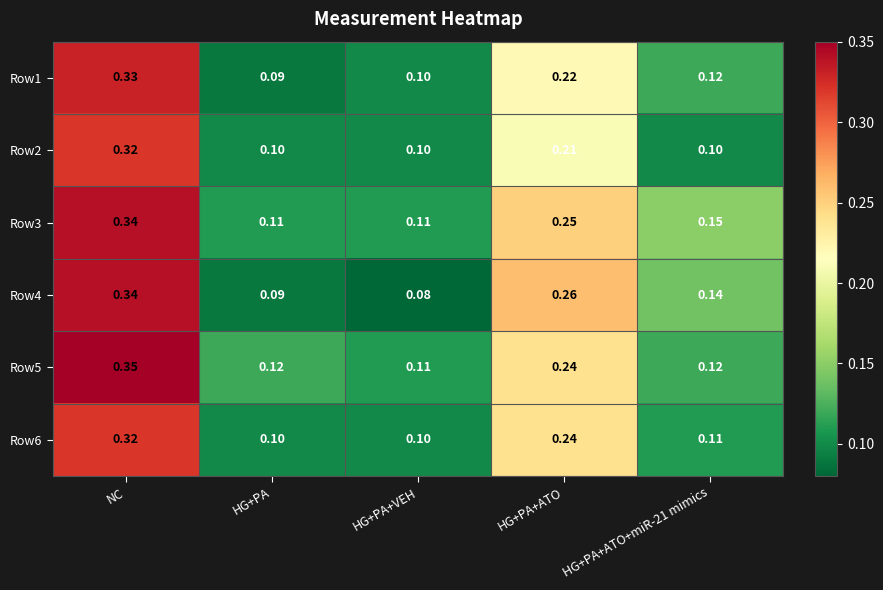

At which category does the chart reach its peak across all series?

NC